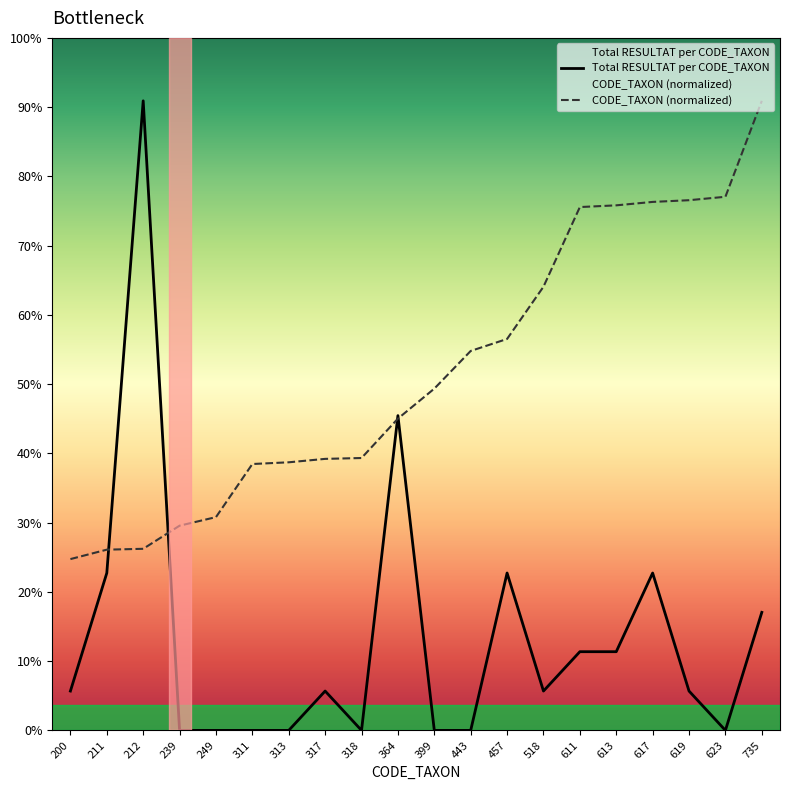

Reading left to right, what are all the values shown in this chart?

Total RESULTAT per CODE_TAXON: 200=1.0	211=4.0	212=16.0	239=0.0	249=0.0	311=0.0	313=0.0	317=1.0	318=0.0	364=8.0	399=0.0	443=0.0	457=4.0	518=1.0	611=2.0	613=2.0	617=4.0	619=1.0	623=0.0	735=3.0
CODE_TAXON (normalized): 200=4.4	211=4.6	212=4.6	239=5.2	249=5.4	311=6.8	313=6.8	317=6.9	318=6.9	364=7.9	399=8.7	443=9.6	457=9.9	518=11.3	611=13.3	613=13.3	617=13.4	619=13.5	623=13.6	735=16.0